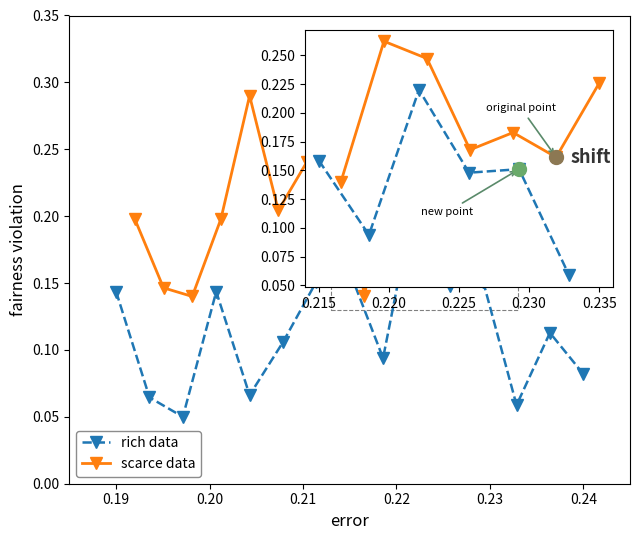

True or false: rich data and scarce data cross at least once.

False